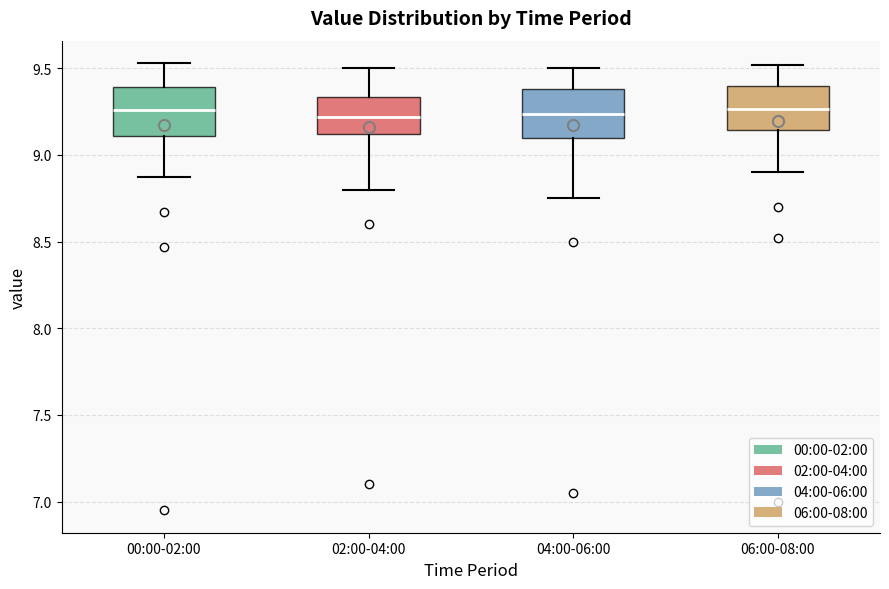

Reading left to right, read every box against the y-axis: the position of its median line, the range the box covers, and the ends of its whiskers. The values are not printed on the chart, so give them approximately, as read against the axis.

00:00-02:00: median 9.25, box 9.10 to 9.40, whiskers 8.85 to 9.55
02:00-04:00: median 9.20, box 9.10 to 9.35, whiskers 8.80 to 9.50
04:00-06:00: median 9.25, box 9.10 to 9.40, whiskers 8.75 to 9.50
06:00-08:00: median 9.25, box 9.15 to 9.40, whiskers 8.90 to 9.50